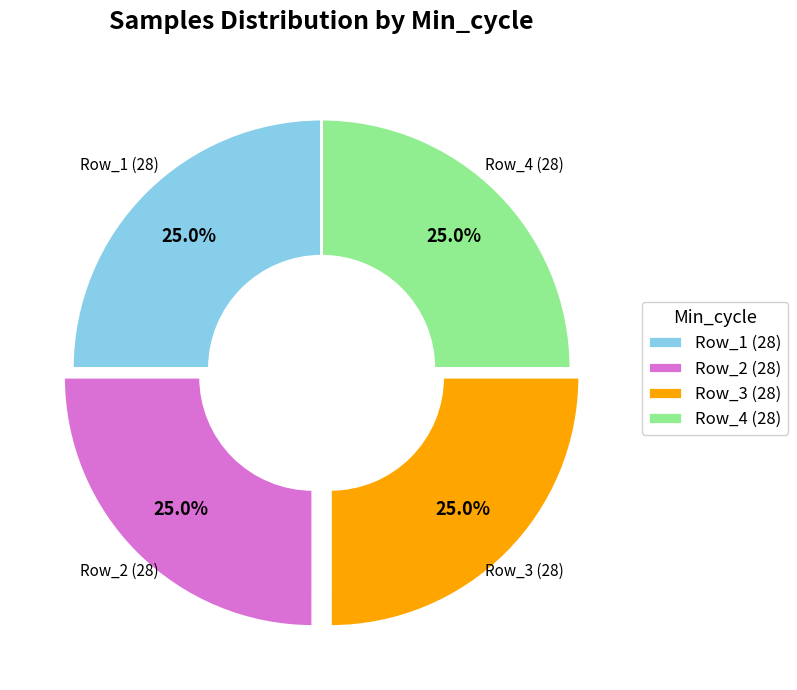

Combined, what portion of the pie is Row_4 (28) and Row_2 (28)?

50.0%